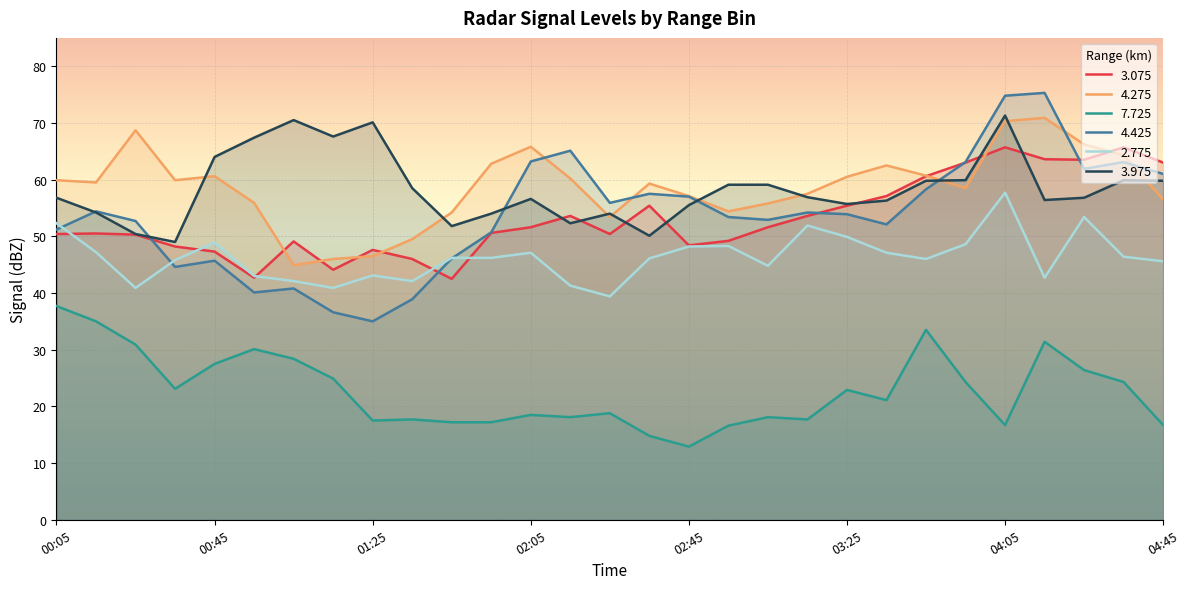

What is the total value across all series at 04:45?

302.6